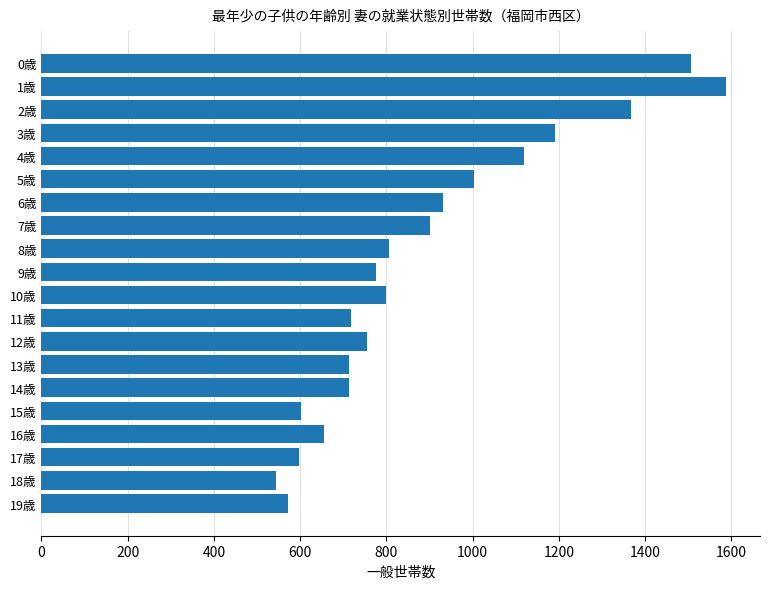

Between 9歳 and 7歳, which is larger?

7歳